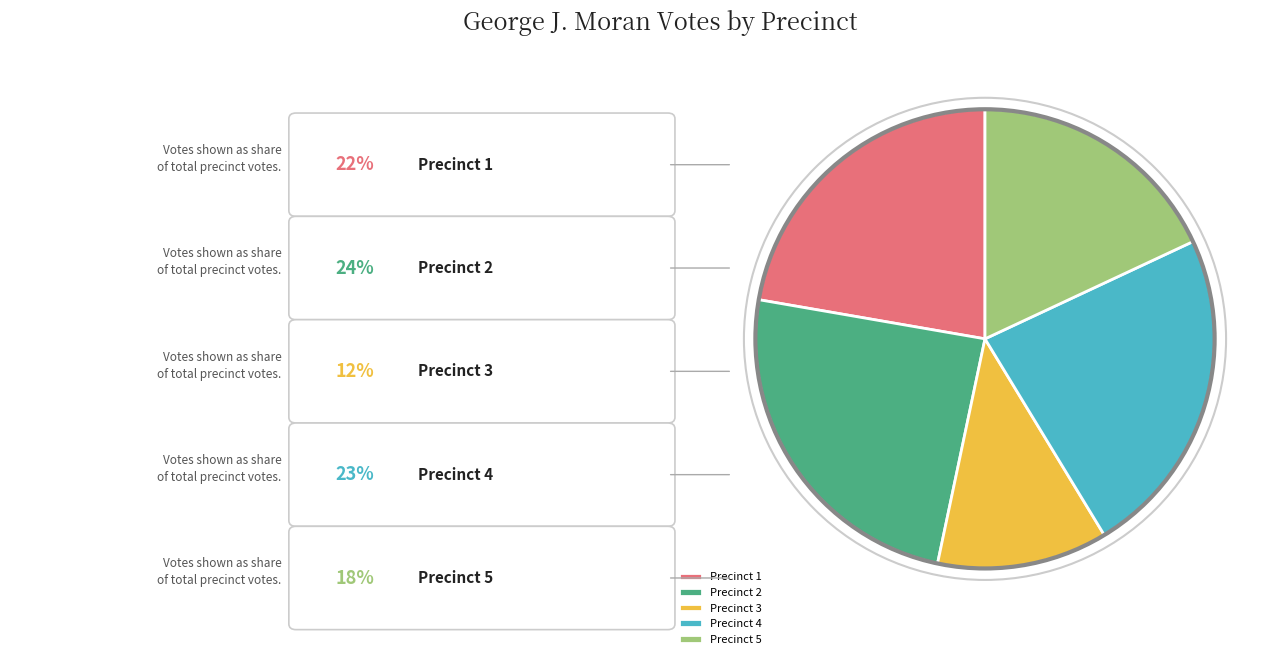

Which slice is the largest?

Precinct 2